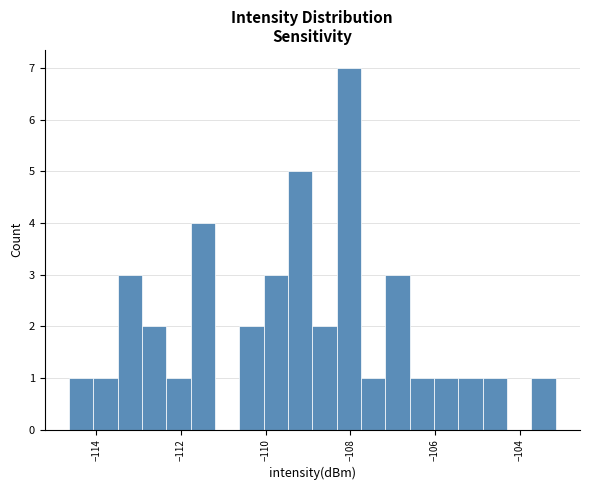

Around what value on the x-axis is the tallest bar? Give the approximate position of its centre, as read against the axis.

-108.0